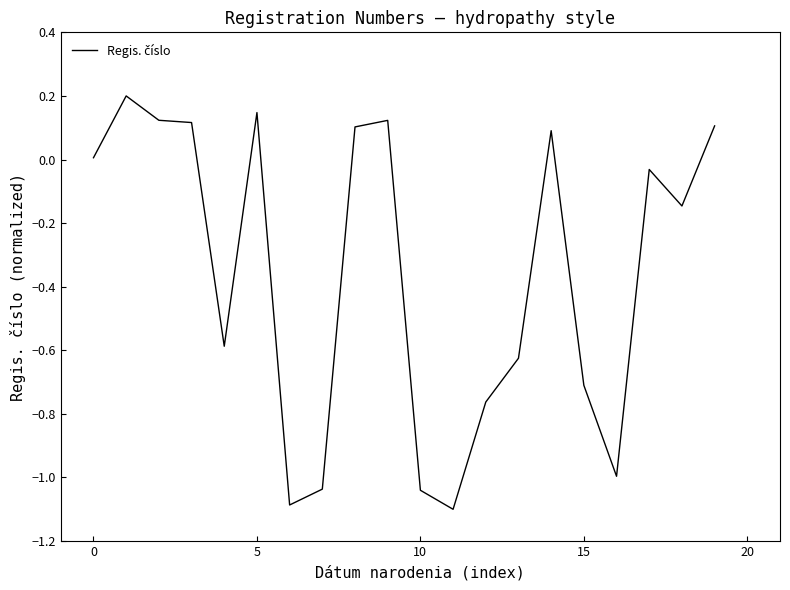

What is the difference between the maximum and minimum values?

1.3